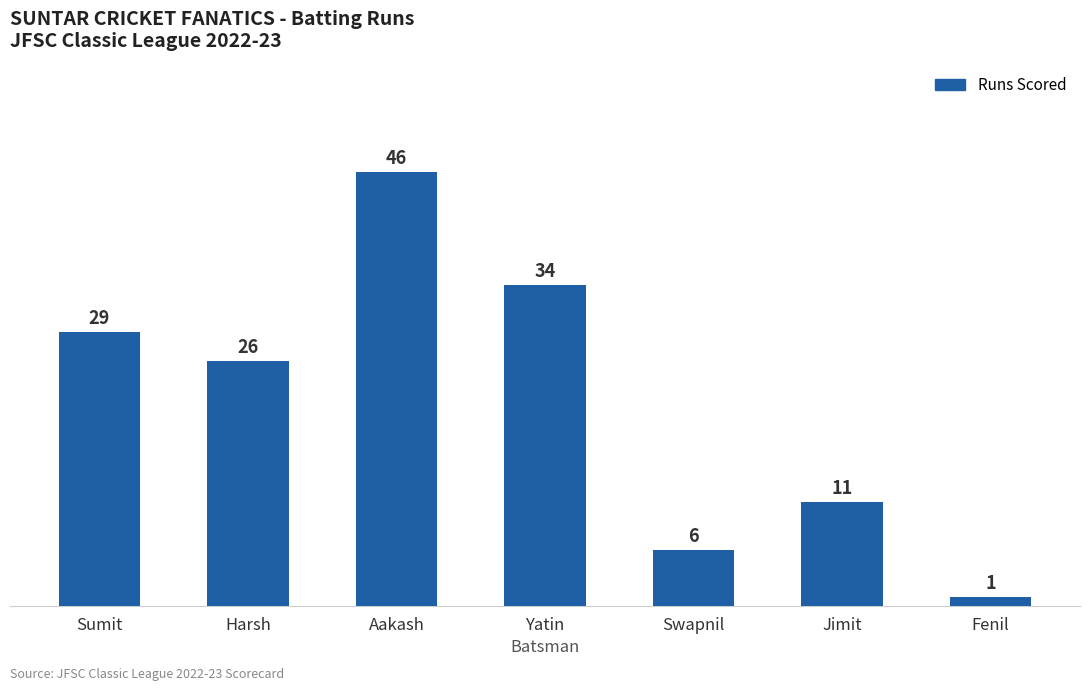

Rank the categories by value from highest to lowest.

Aakash, Yatin, Sumit, Harsh, Jimit, Swapnil, Fenil